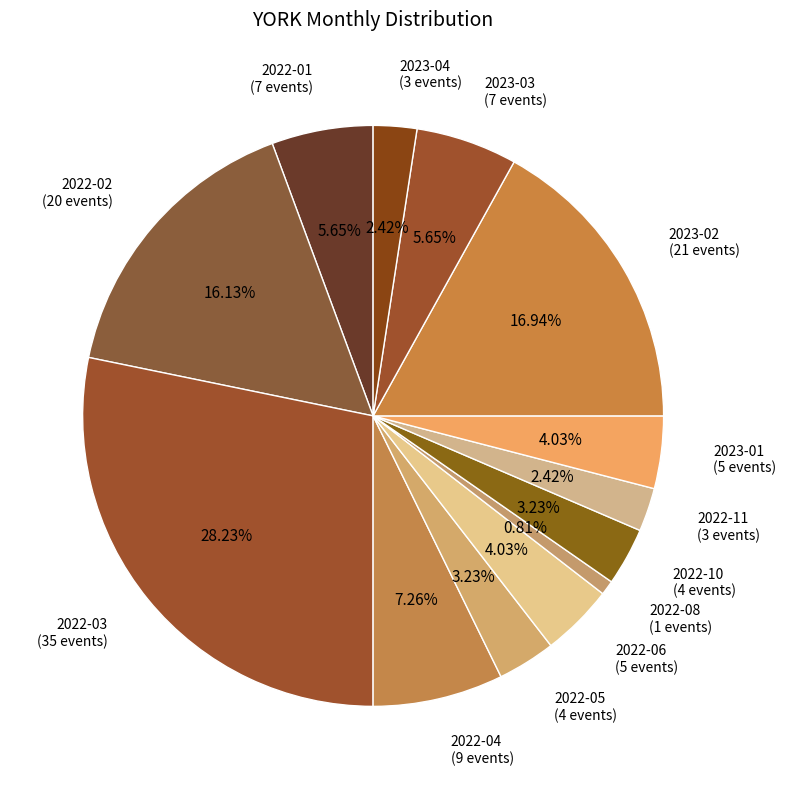

Combined, what portion of the pie is 2023-04 and 2022-11?

4.8%